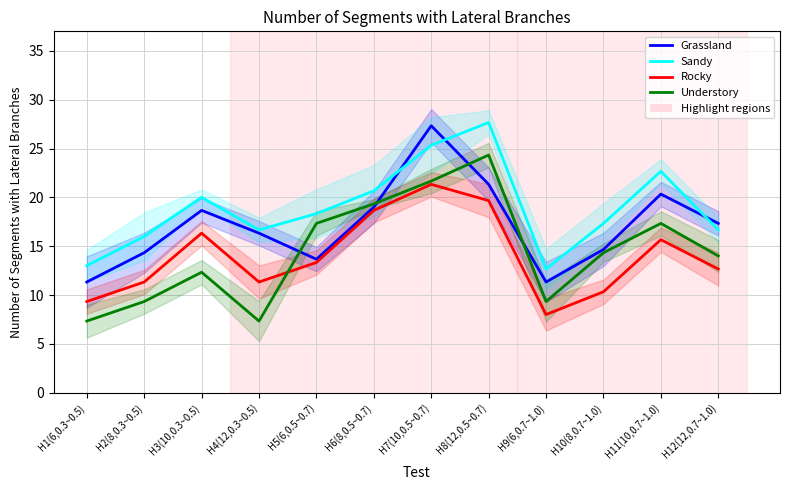

At which category does Rocky reach its first local peak?

H3(10,0.3~0.5)